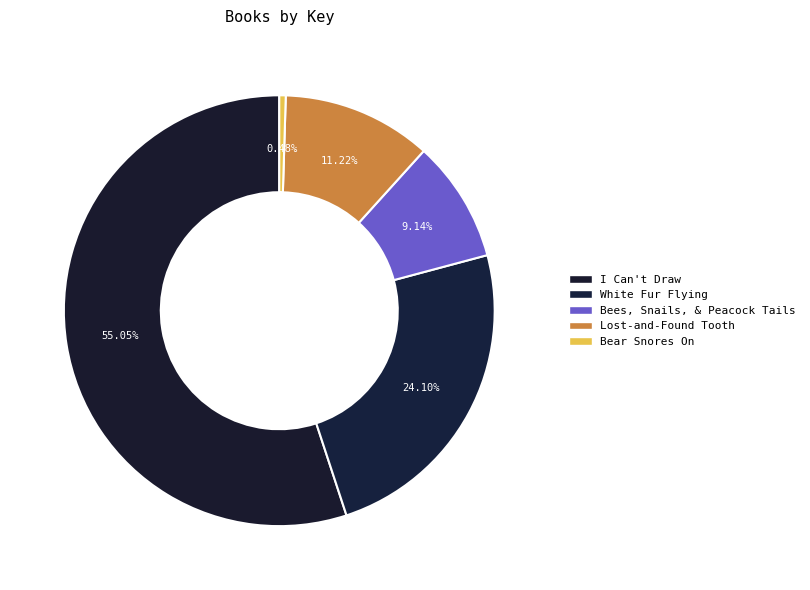

Rank the categories by value from highest to lowest.

I Can't Draw, White Fur Flying, Lost-and-Found Tooth, Bees, Snails, & Peacock Tails, Bear Snores On